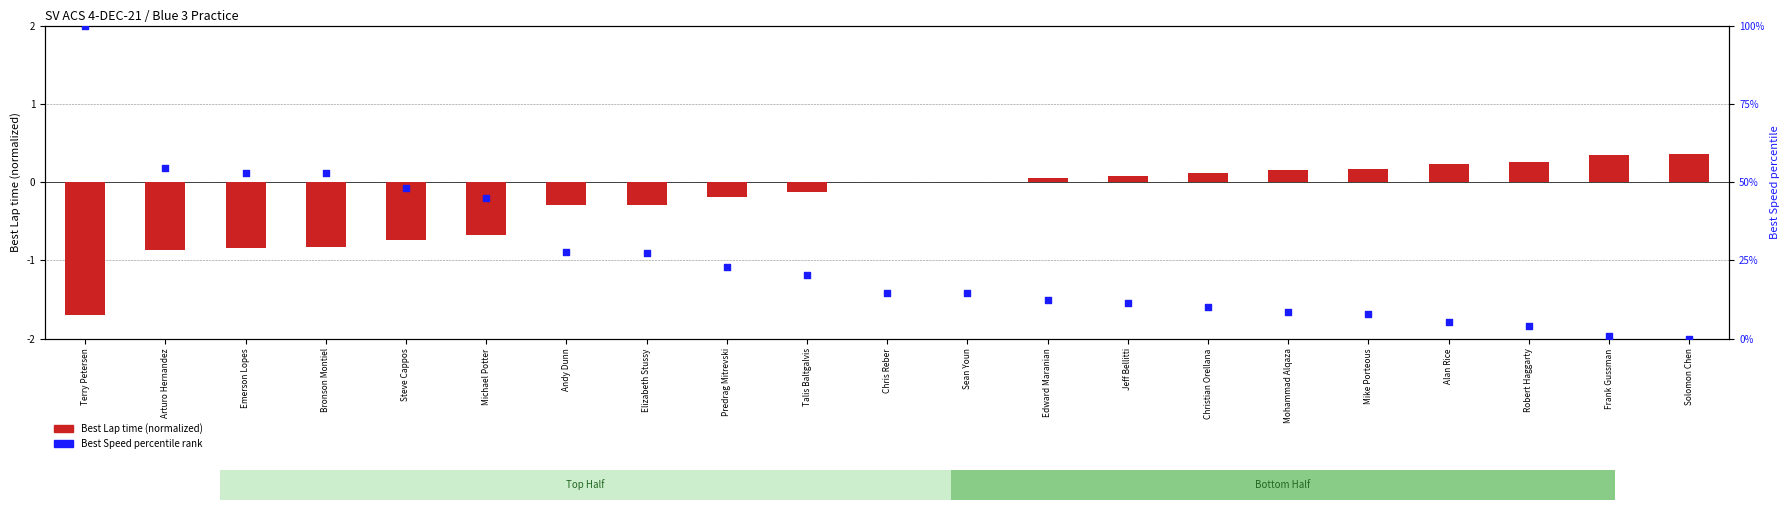

Which series contains the highest Y value?

Best Speed percentile rank